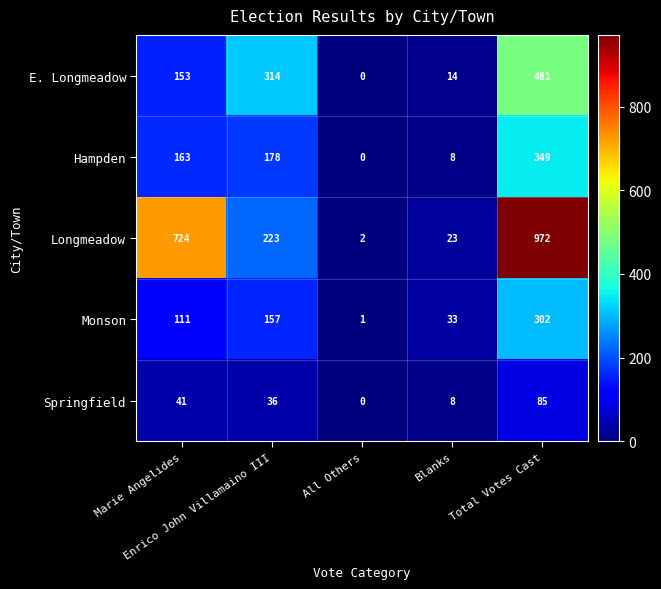

What is the difference between the maximum and minimum values in the E. Longmeadow series?

481